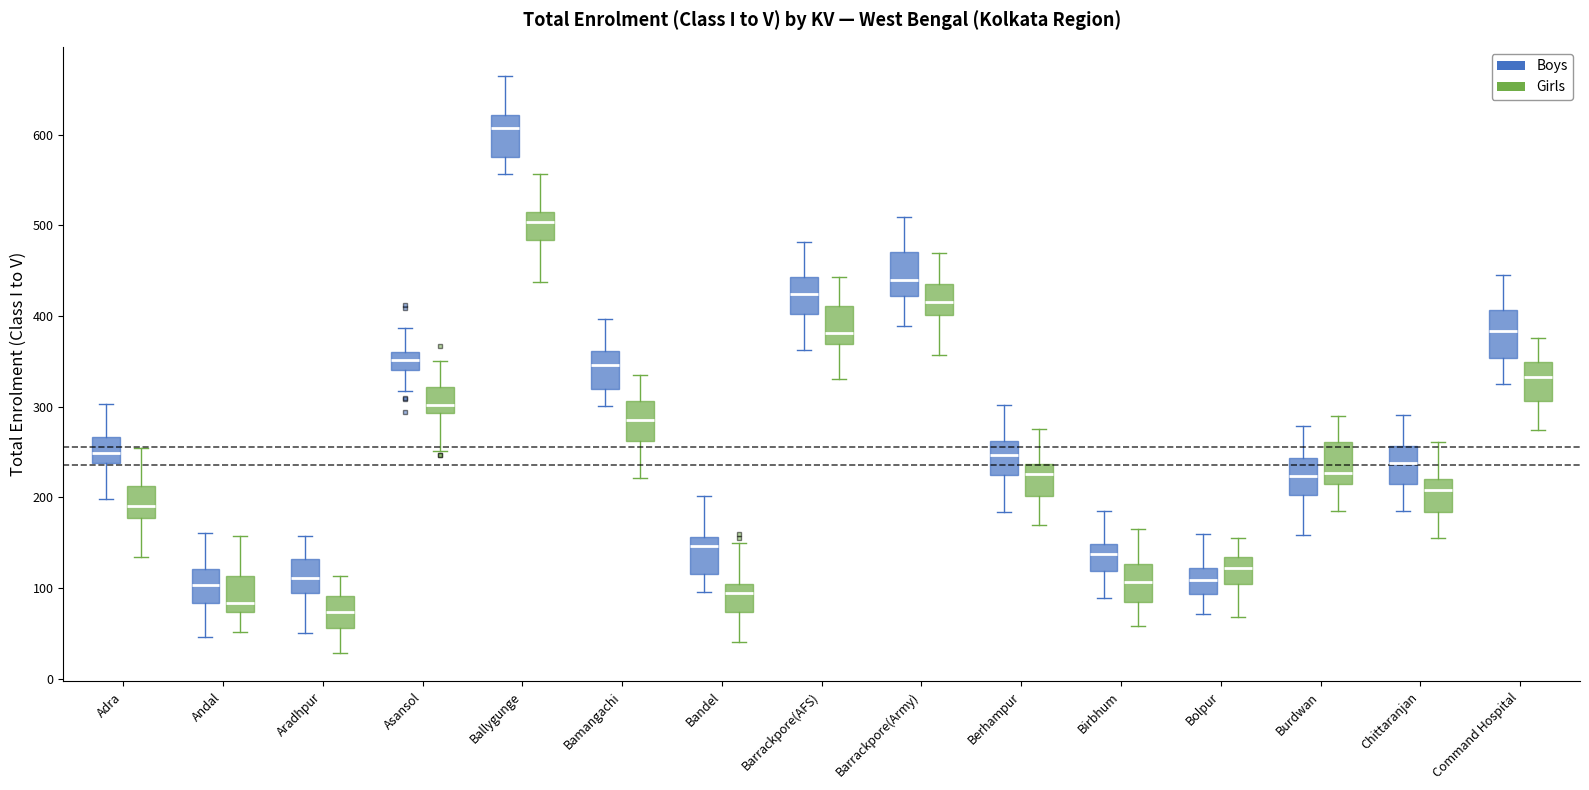

Where does the lower whisker of the box for Birbhum (Girls) end on the y-axis? The values are not printed on the chart, so give them approximately, as read against the axis.

60